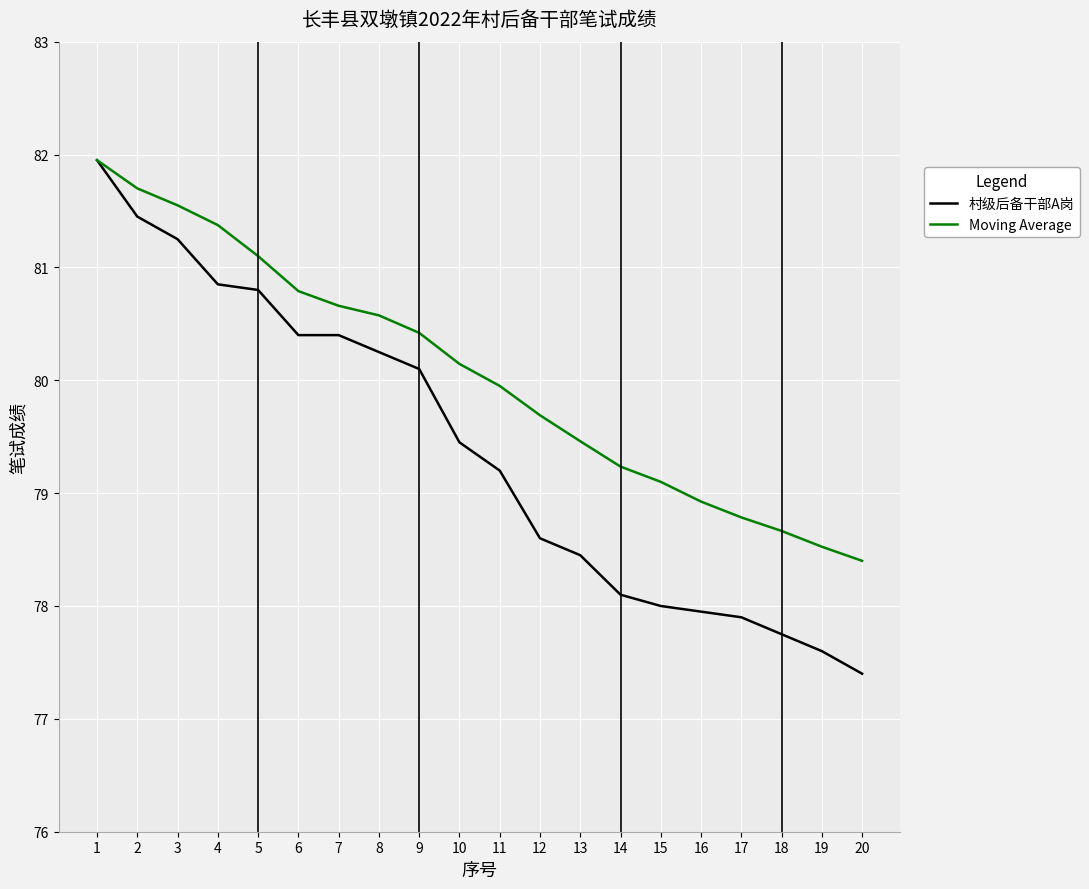

What is the total value across all series at 3?

162.8